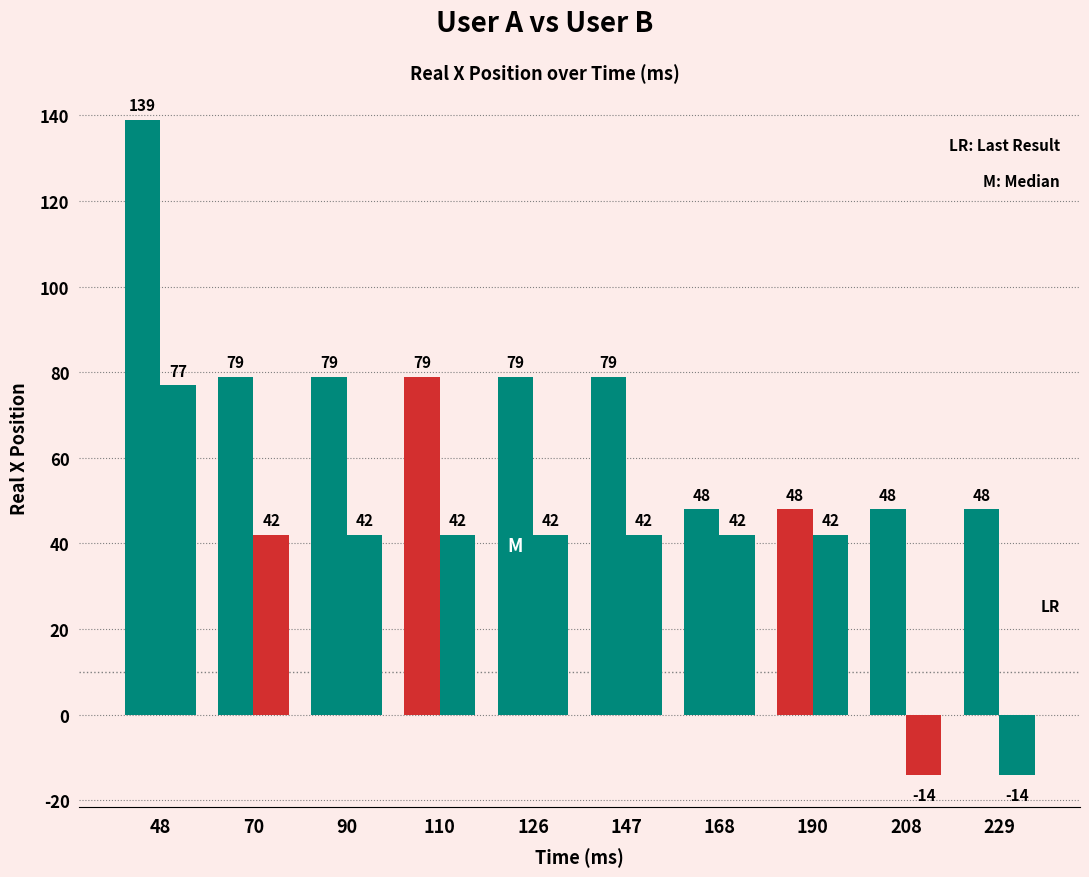

Are the bars grouped side by side (vs. stacked)?

Yes